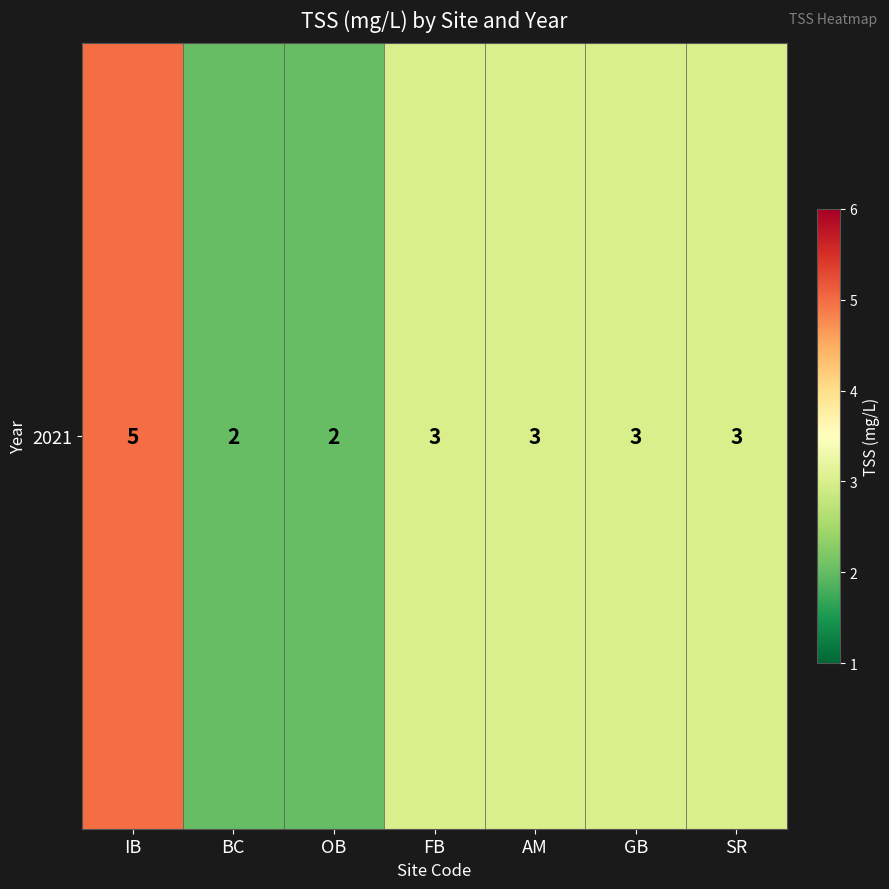

What is the ratio of the value at GB to the value at IB?

0.6